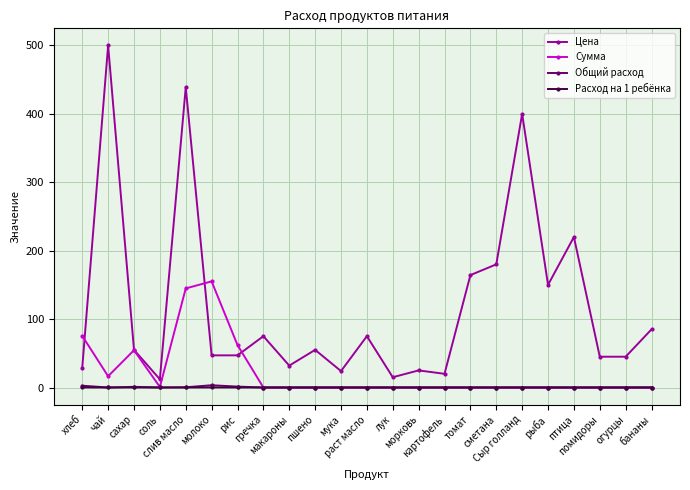

True or false: Общий расход and Цена cross at least once.

False